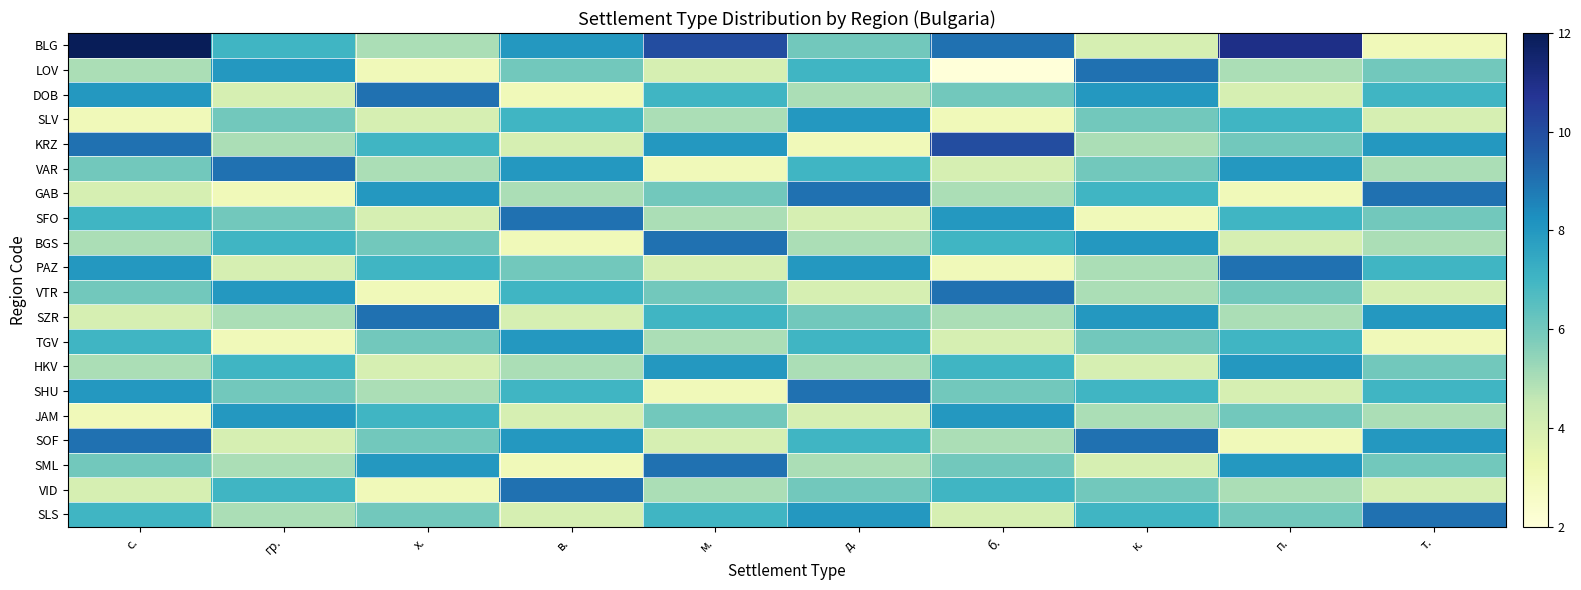

Count the number of categories in the chart.

10